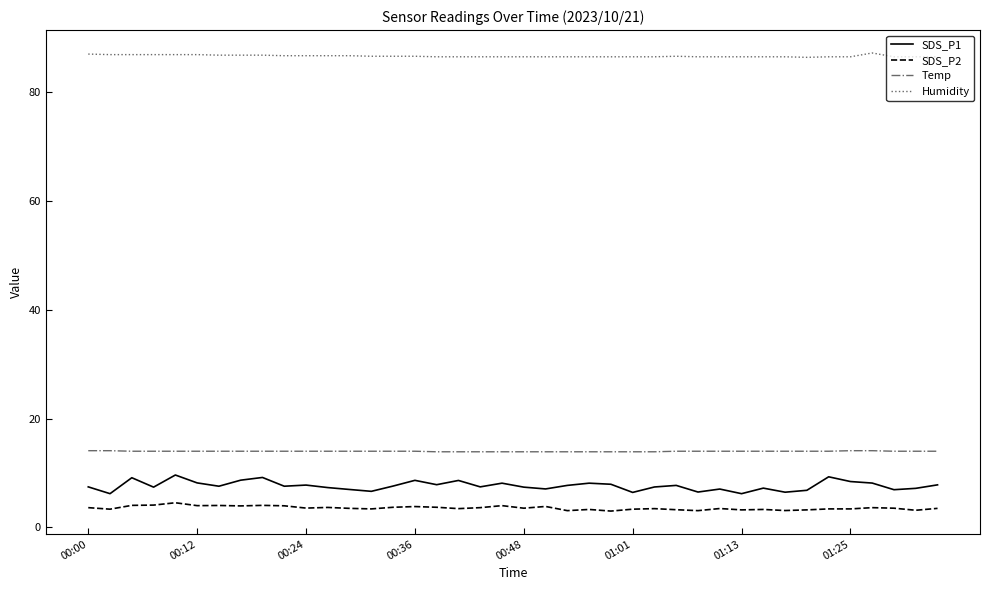

What is the minimum value shown in the chart?

3.0